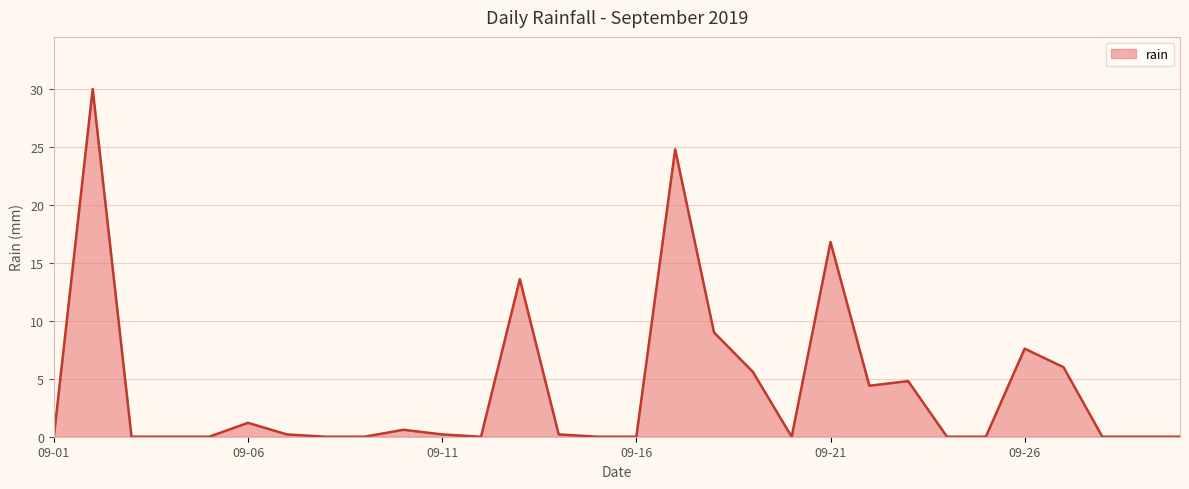

What is the difference between the maximum and minimum values?

30.0